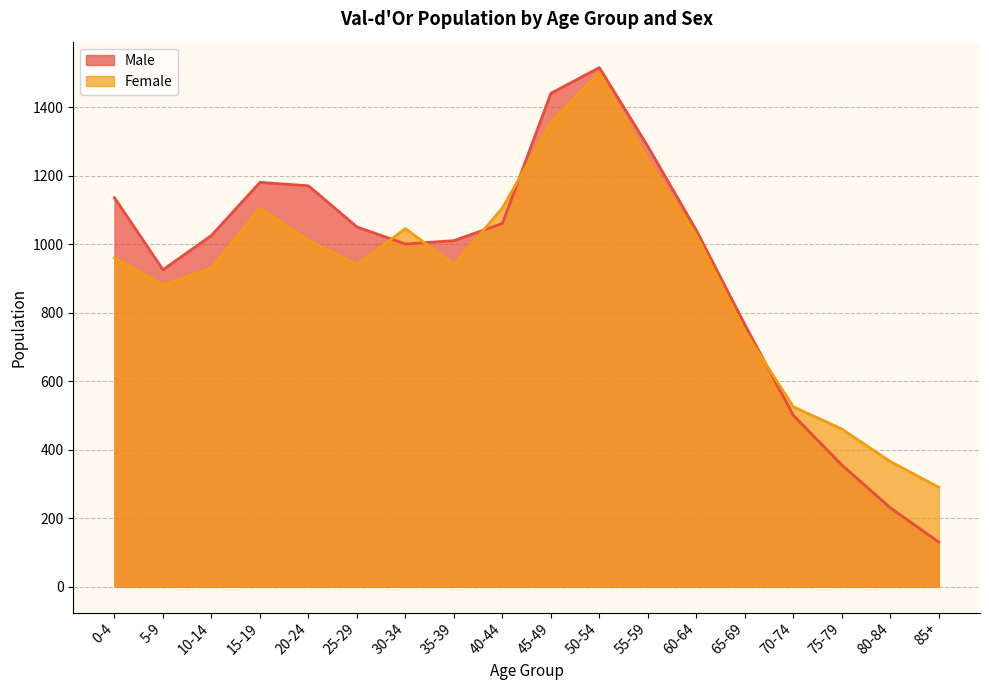

What is the value of the Female point at the 9th from the left?

1105